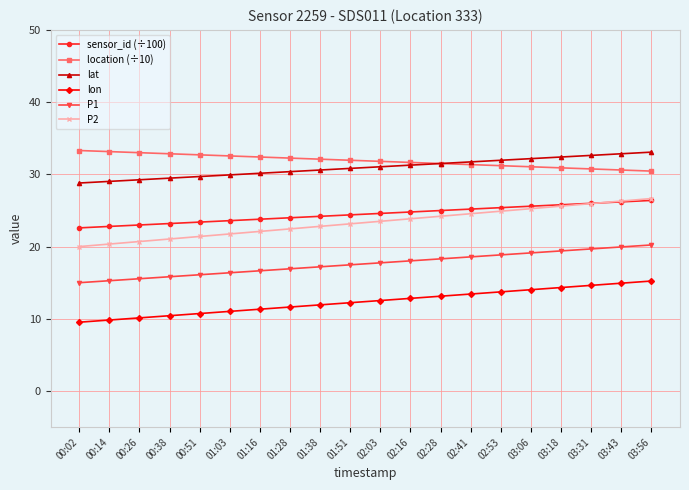

The P2 series shows 22.1 at 01:16. True or false?

True